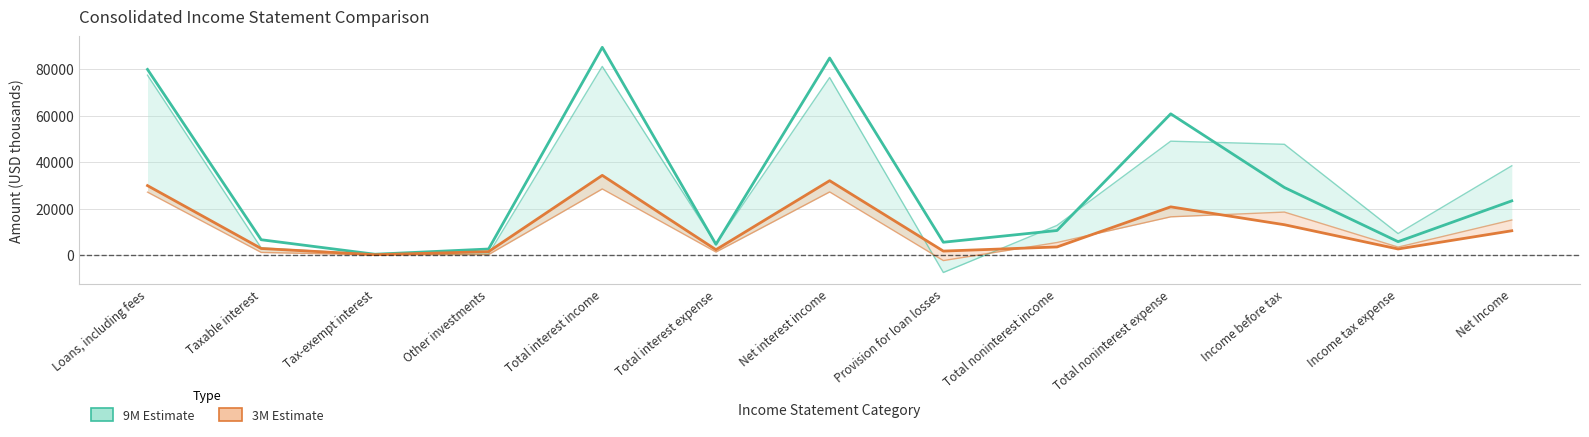

Where is the first local minimum for 3M 2022?

Tax-exempt interest